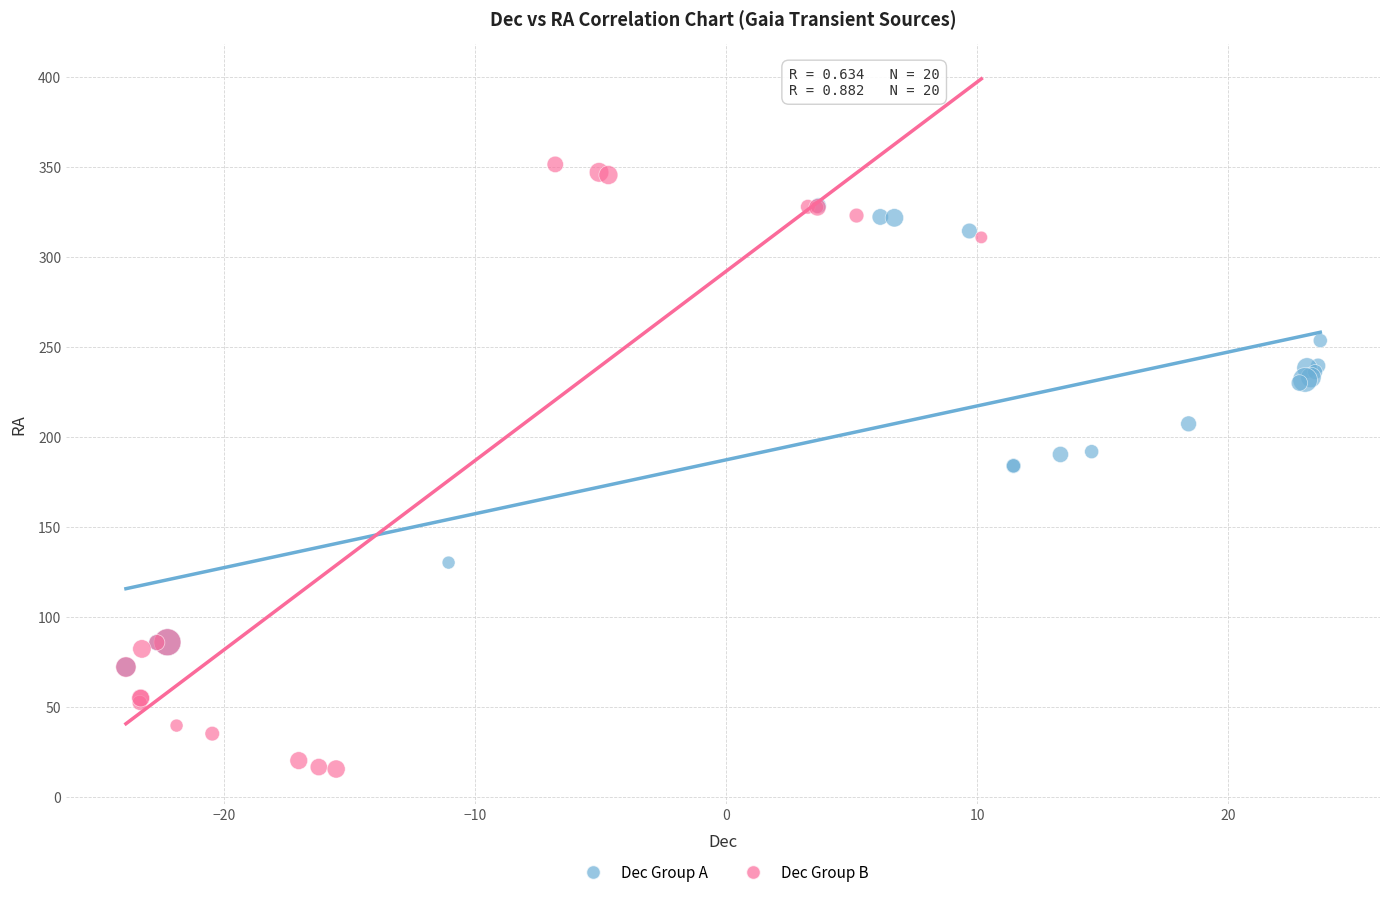

Which series contains the lowest Y value?

Dec Group B